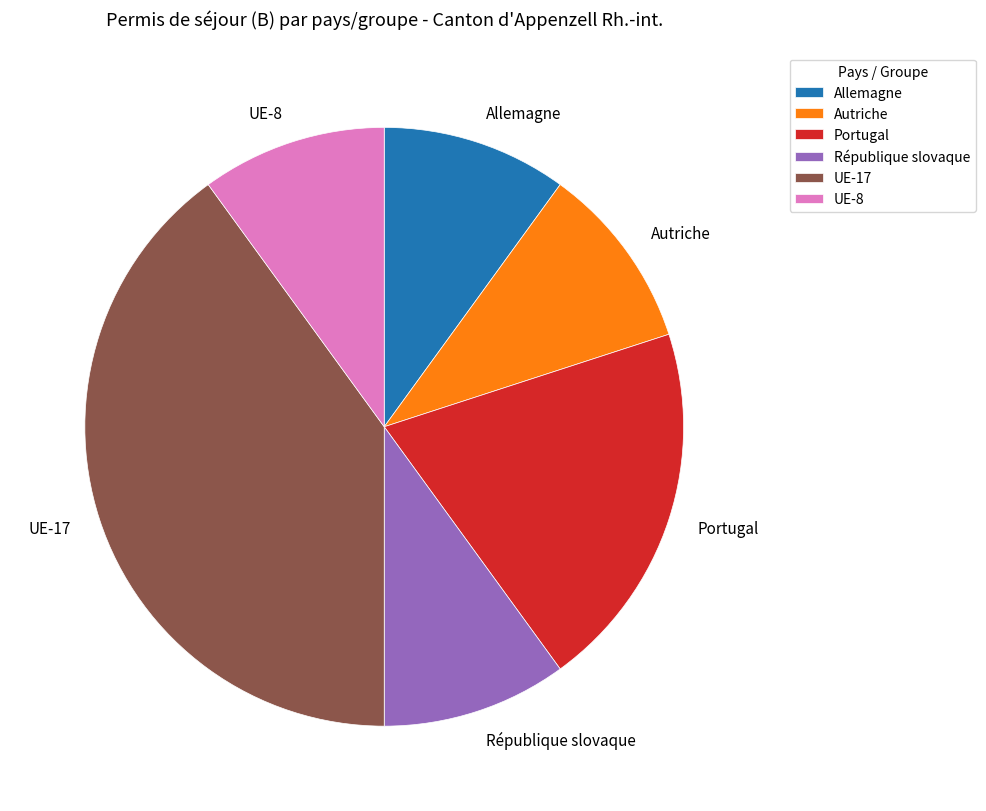

Which slice is the largest?

UE-17